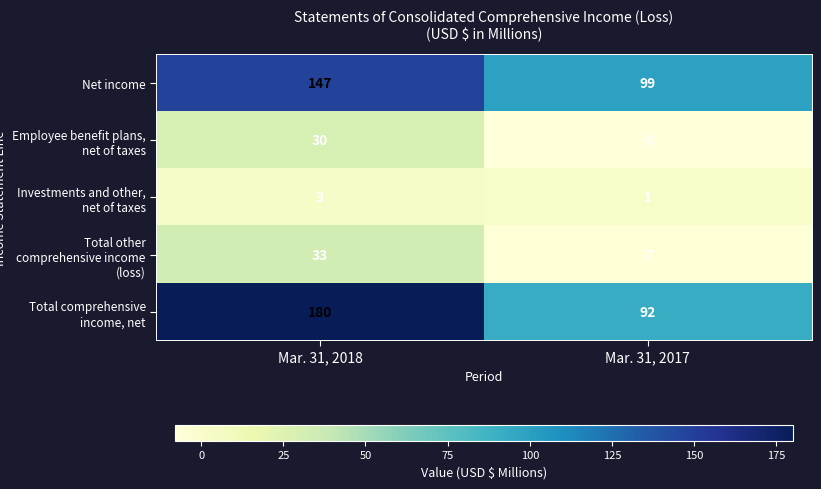

Read the Employee benefit plans, net of taxes value at Mar. 31, 2017.

-8